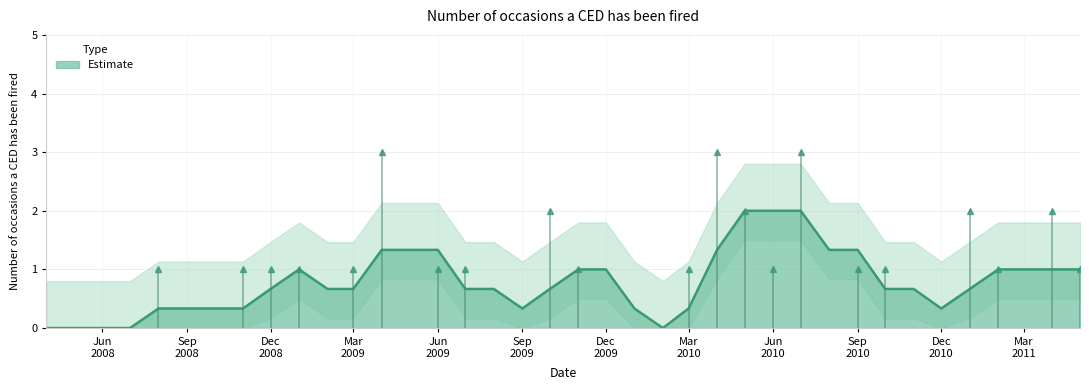

List the labels in order of value, smallest first.

2008-04-01, 2008-05-01, 2008-06-01, 2008-07-01, 2008-09-01, 2008-10-01, 2009-02-01, 2009-05-01, 2009-08-01, 2009-09-01, 2009-12-01, 2010-01-01, 2010-02-01, 2010-08-01, 2010-11-01, 2010-12-01, 2011-03-01, 2008-08-01, 2008-11-01, 2008-12-01, 2009-01-01, 2009-03-01, 2009-06-01, 2009-07-01, 2009-11-01, 2010-03-01, 2010-06-01, 2010-09-01, 2010-10-01, 2011-02-01, 2011-05-01, 2009-10-01, 2010-05-01, 2011-01-01, 2011-04-01, 2009-04-01, 2010-04-01, 2010-07-01